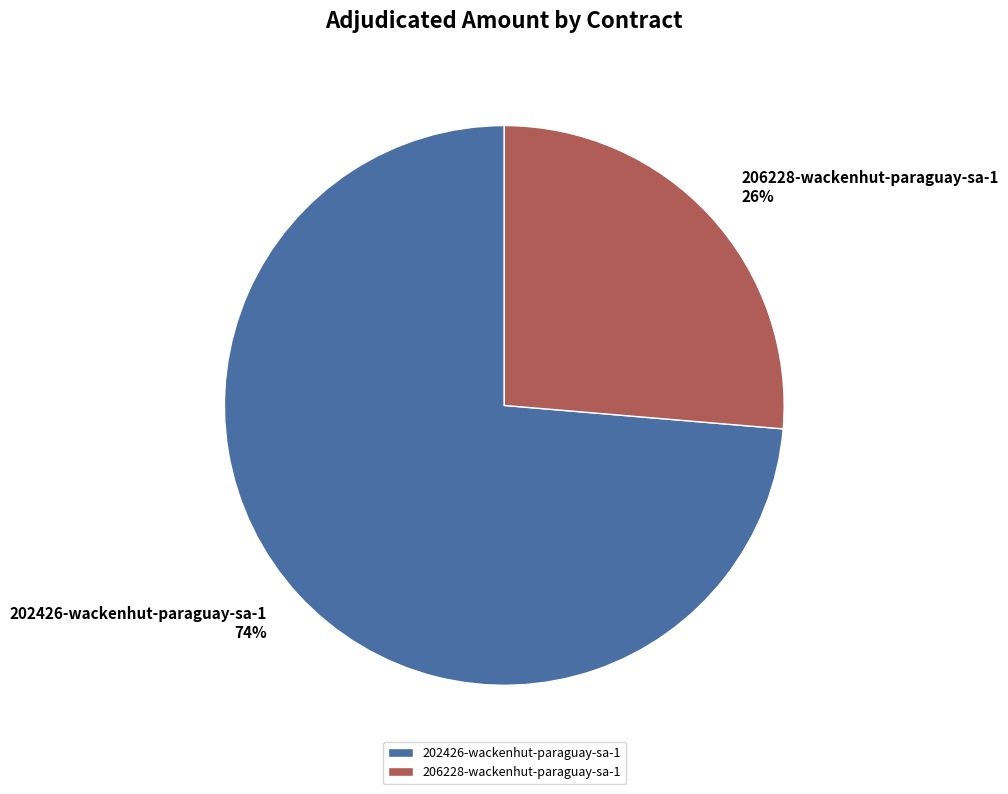

What is the ratio of the value at 202426-wackenhut-paraguay-sa-1 to the value at 206228-wackenhut-paraguay-sa-1?

2.8